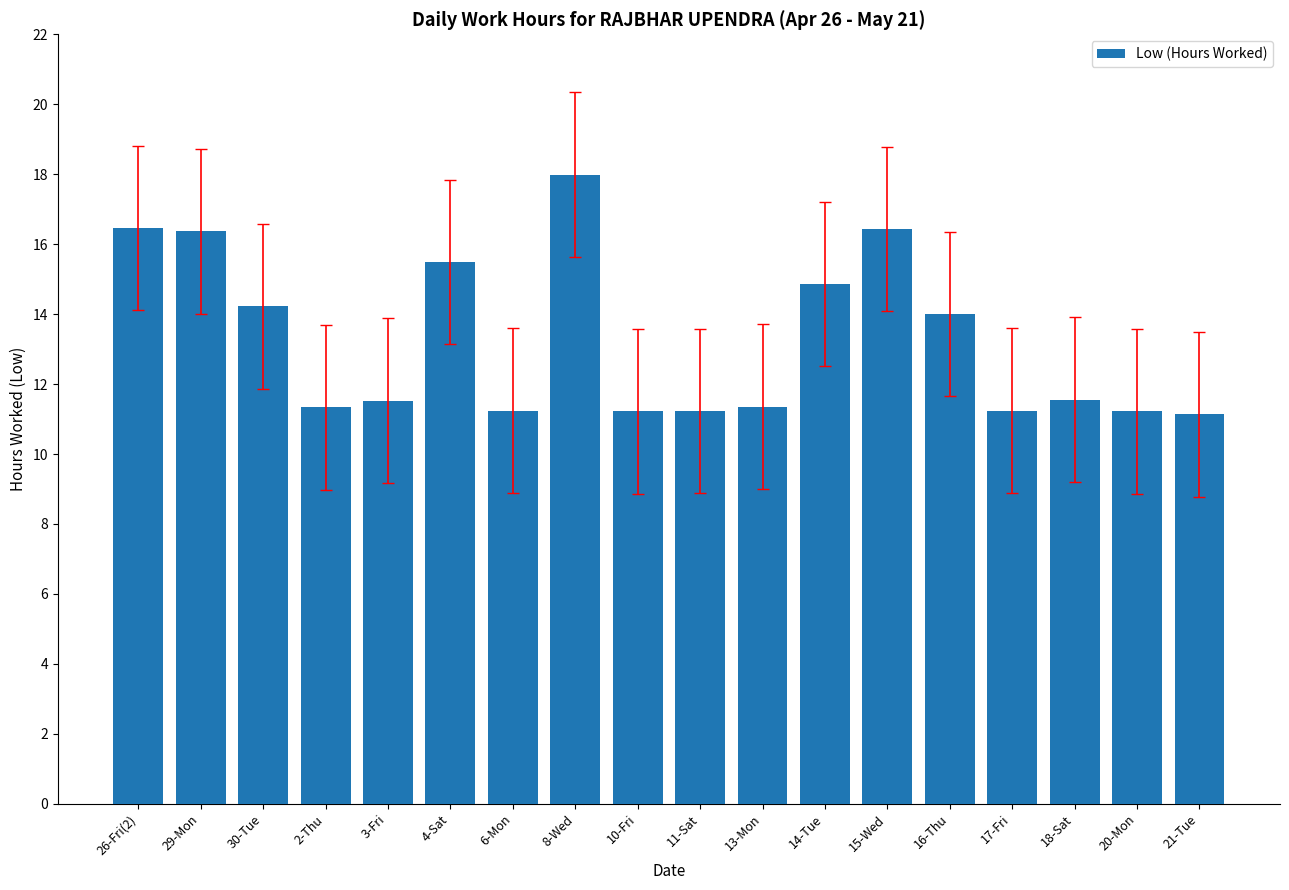

What is the difference between the maximum and minimum values?

6.9